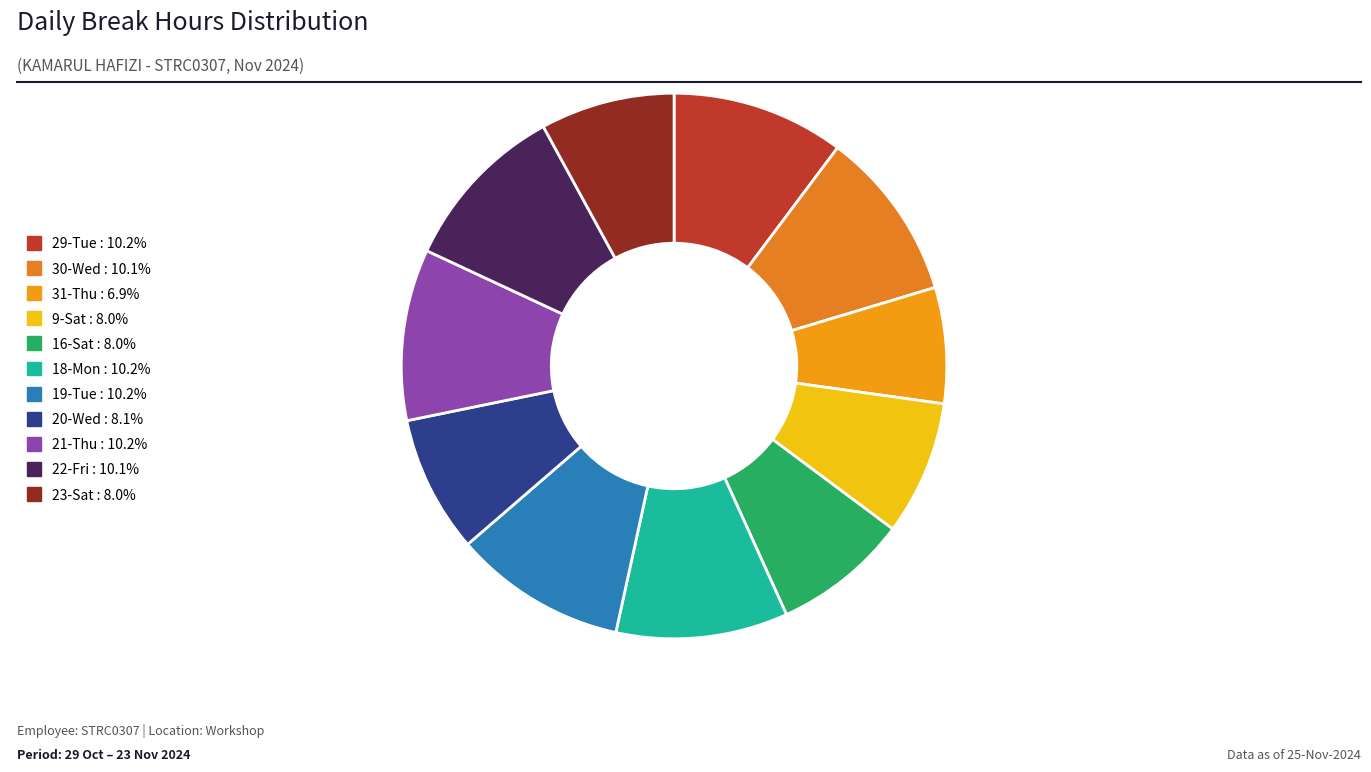

Rank the categories by value from highest to lowest.

29-Tue, 19-Tue, 18-Mon, 21-Thu, 30-Wed, 22-Fri, 20-Wed, 16-Sat, 9-Sat, 23-Sat, 31-Thu